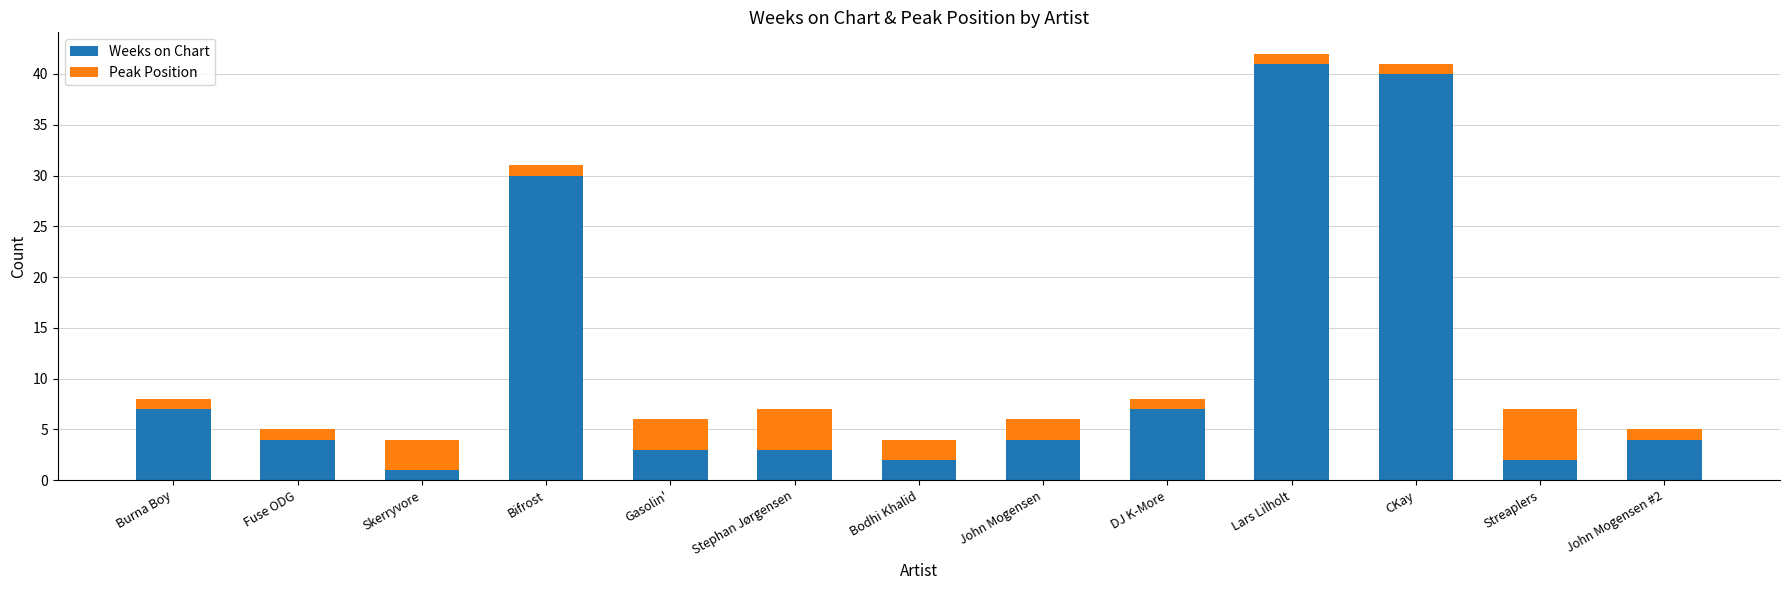

Where does the Weeks on Chart series first go above 4?

Burna Boy